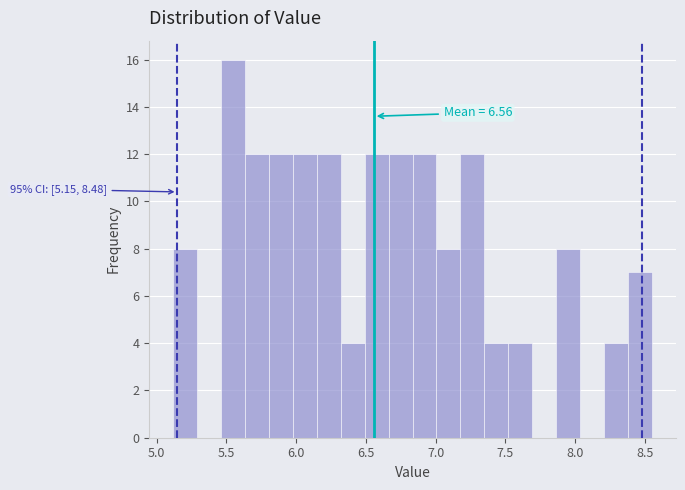

Read against the x-axis, roughly where is the centre of the tallest bar?

5.55